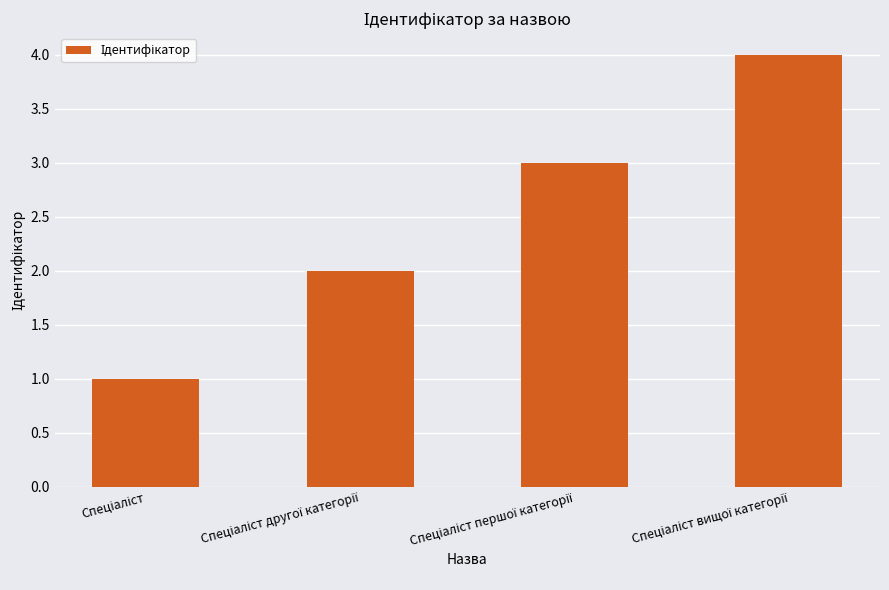

What is the maximum value shown in the chart?

4